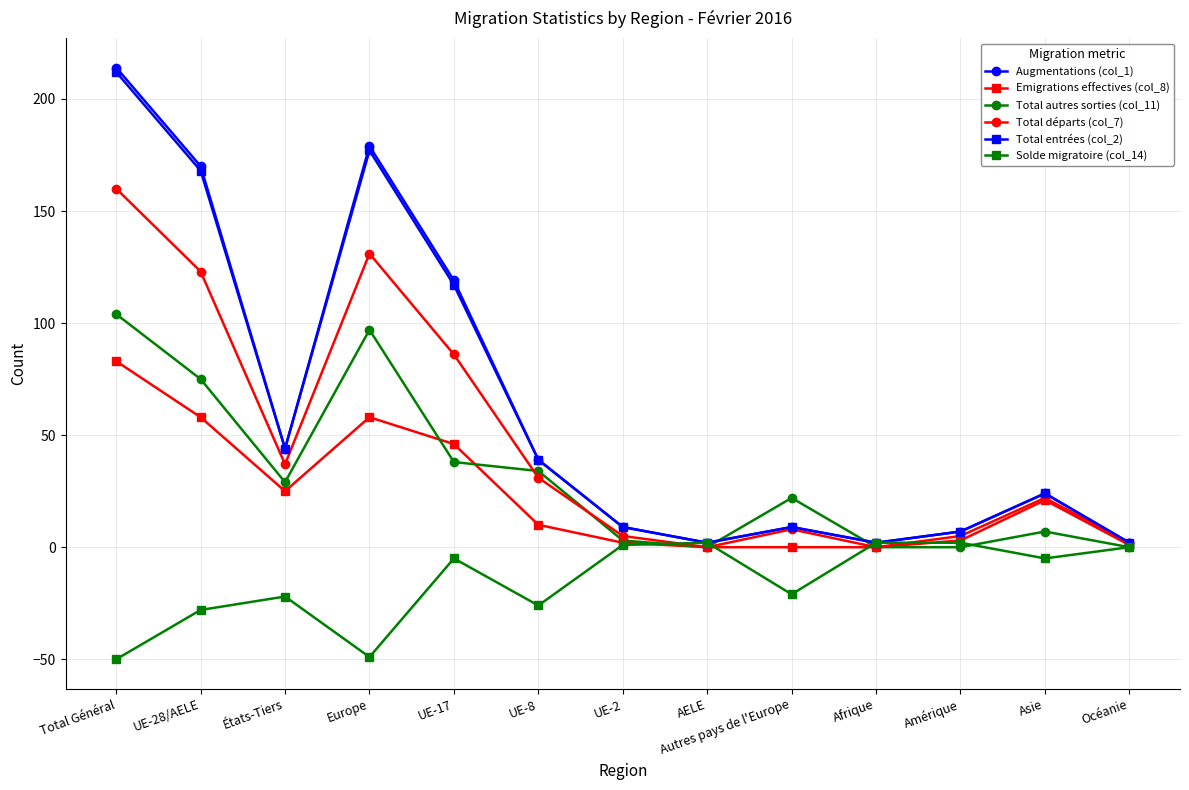

What is the difference between the maximum and minimum values in the Solde migratoire (col_14) series?

52